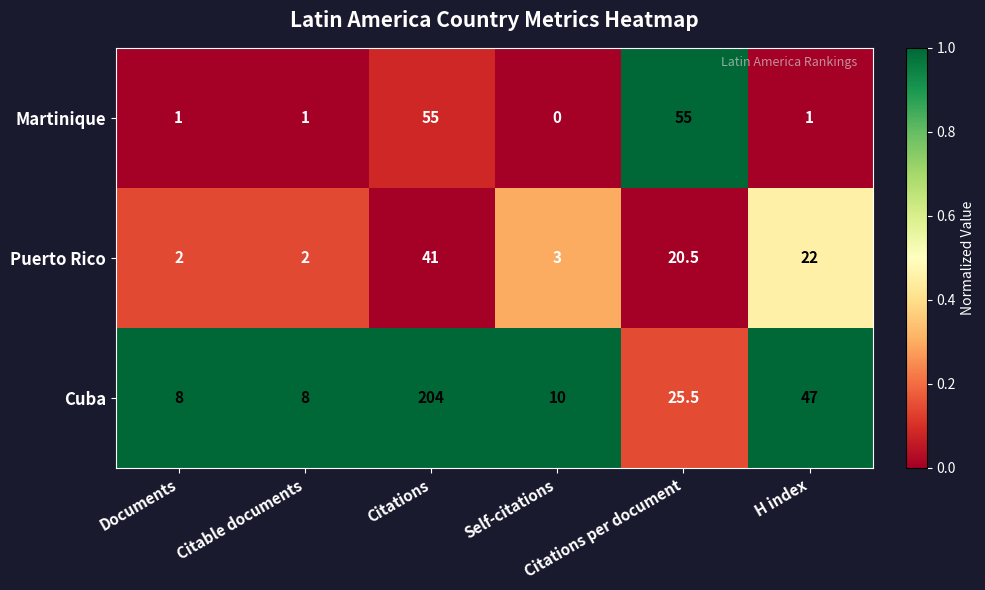

At which category is the sum across all series the highest?

Citations